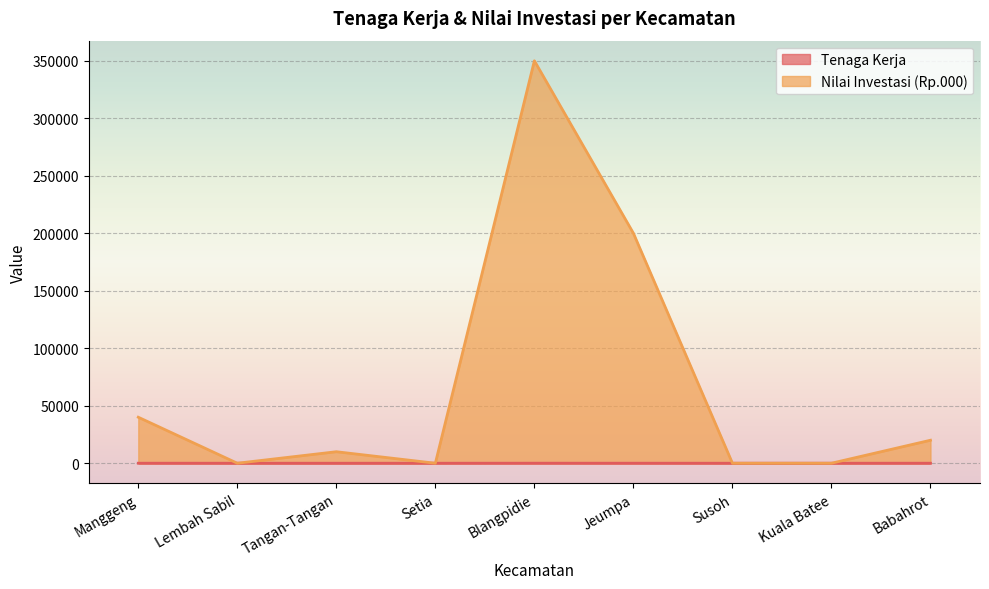

List the series in order of their overall mean, highest first.

Nilai Investasi (Rp.000), Tenaga Kerja